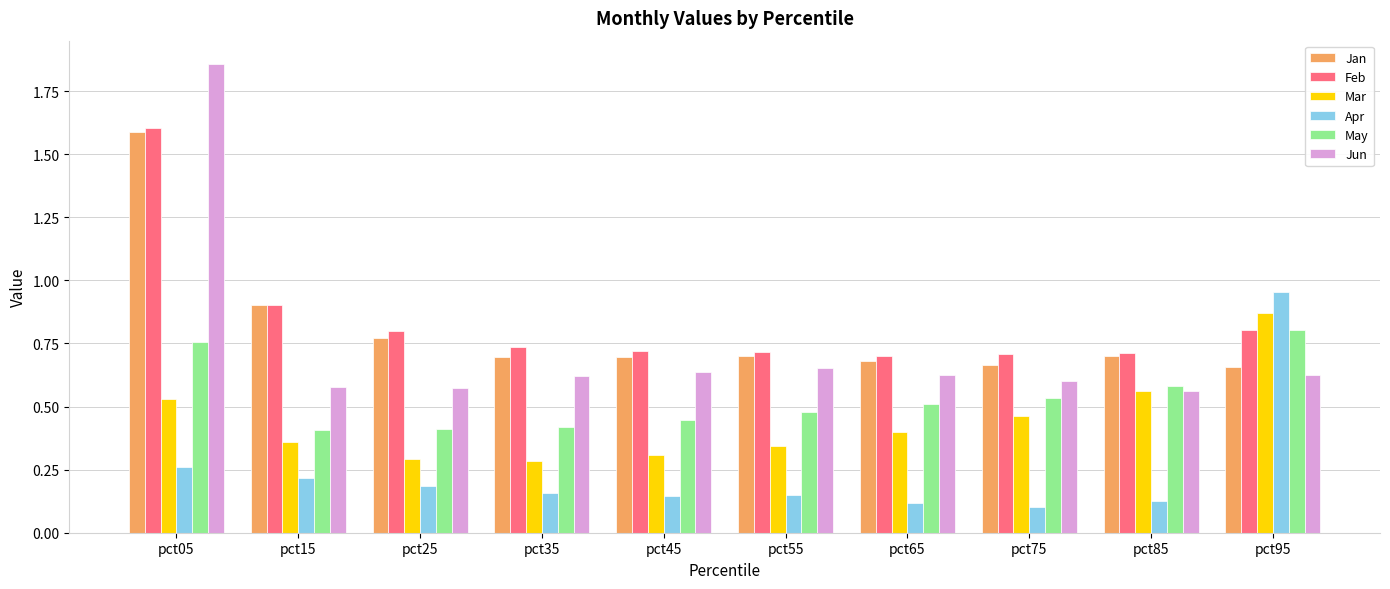

How many categories are shown in the chart?

10